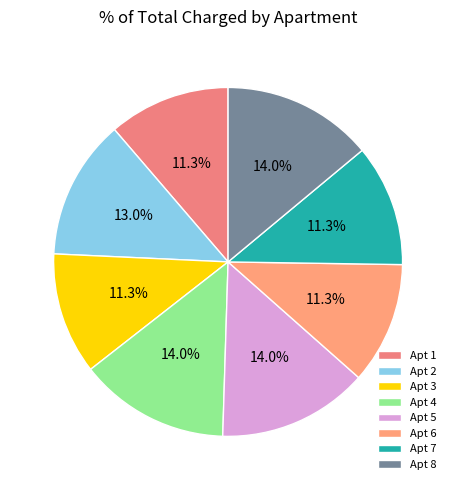

Count the number of slices in the pie.

8